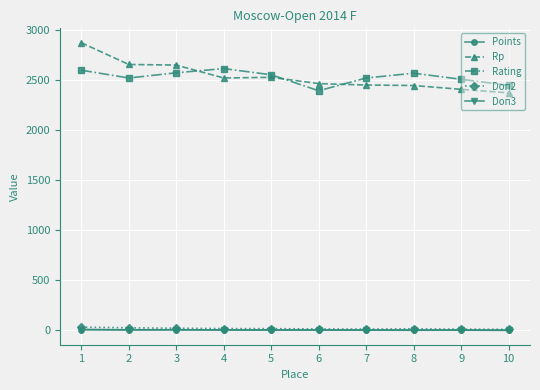

What are all the series names shown in the legend?

Points, Rp, Rating, Doп2, Doп3